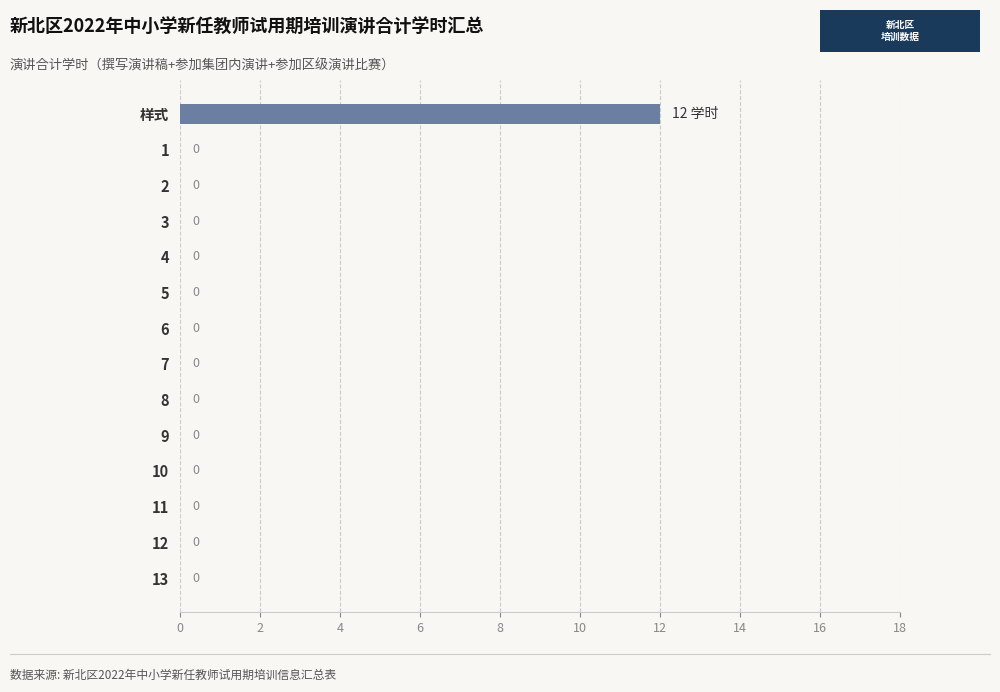

What is the maximum value shown in the chart?

12